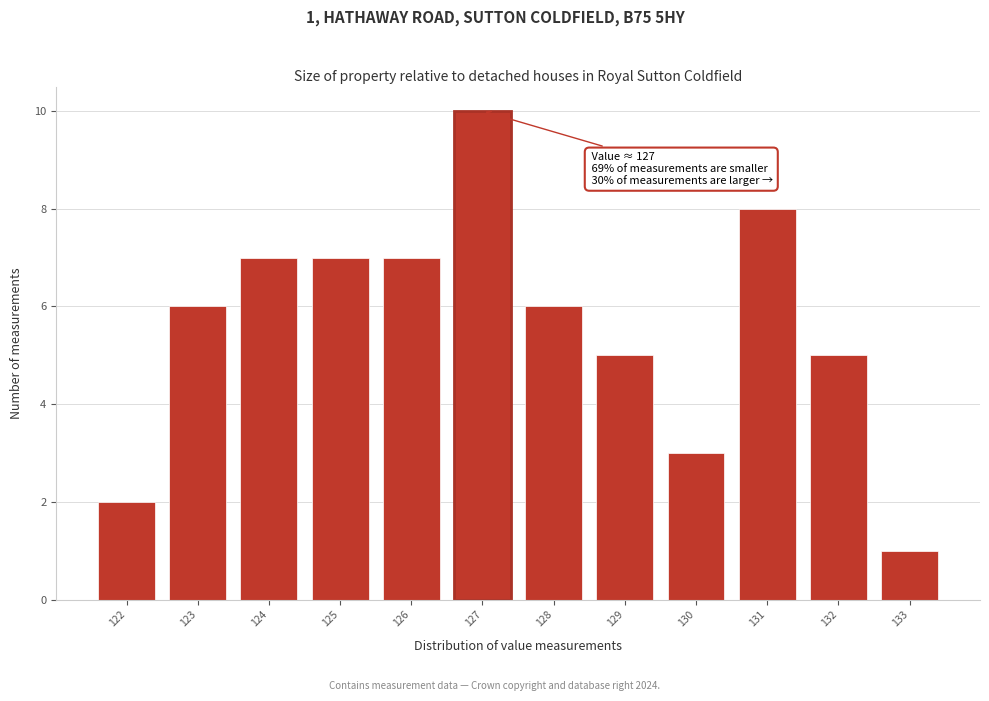

Which range on the x-axis has the tallest bar?

126.5 to 127.5